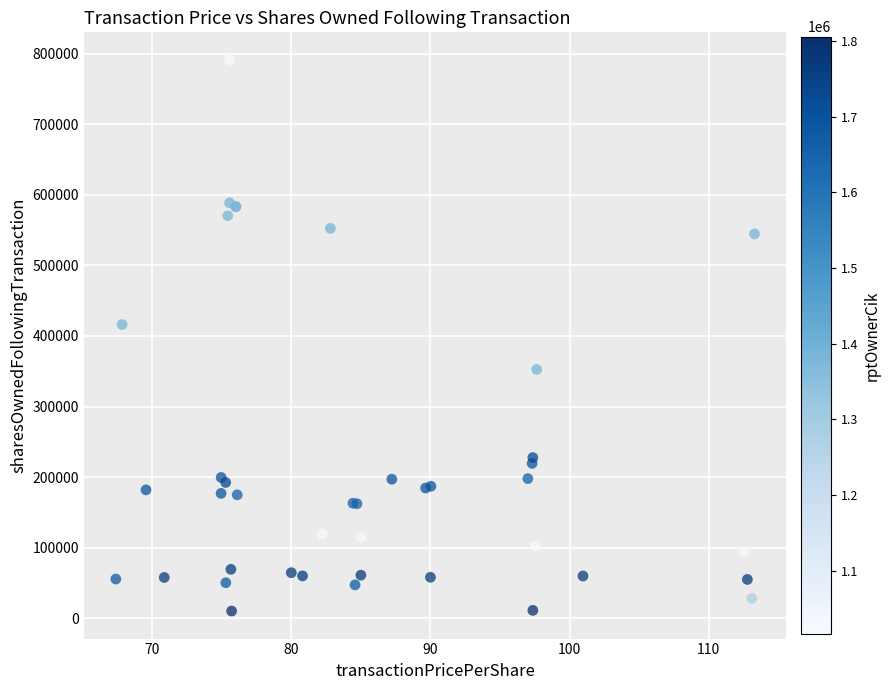

What Y value in the scatter plot is closest to 400681?

416117